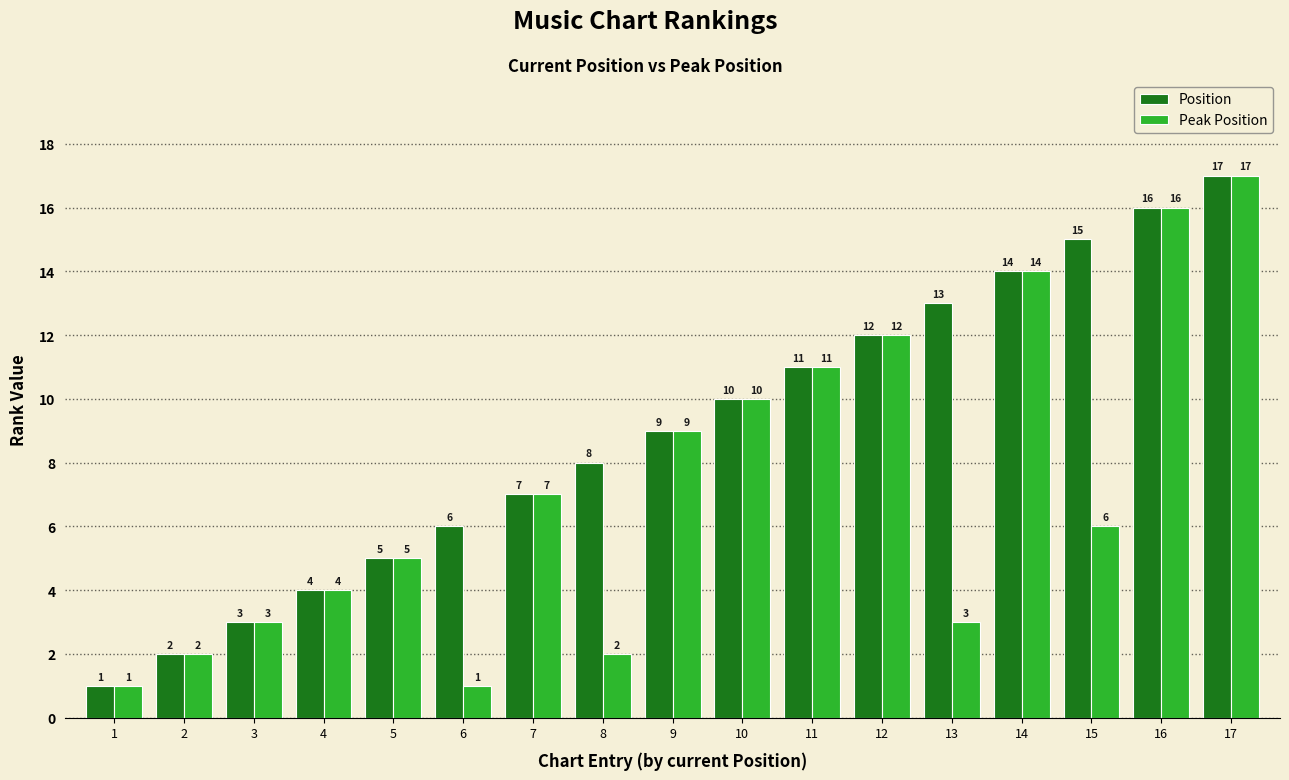

Reading right to left, transcribe all the data shown in this chart.

Position: 17	16	15	14	13	12	11	10	9	8	7	6	5	4	3	2	1
Peak Position: 17	16	6	14	3	12	11	10	9	2	7	1	5	4	3	2	1